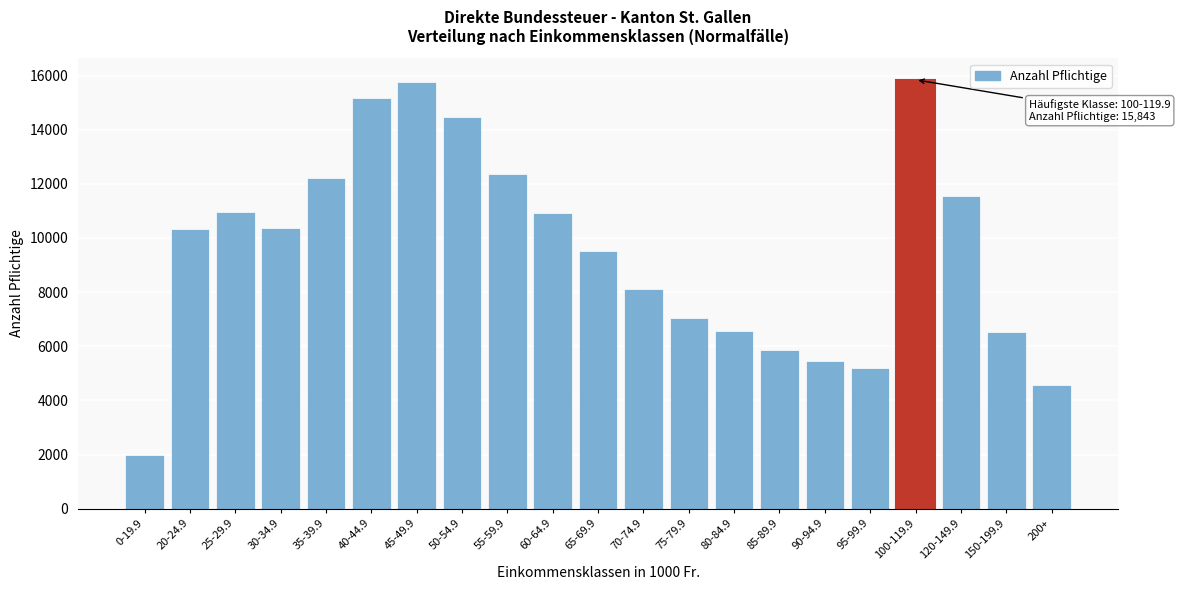

What is the difference between the maximum and minimum values?

13868